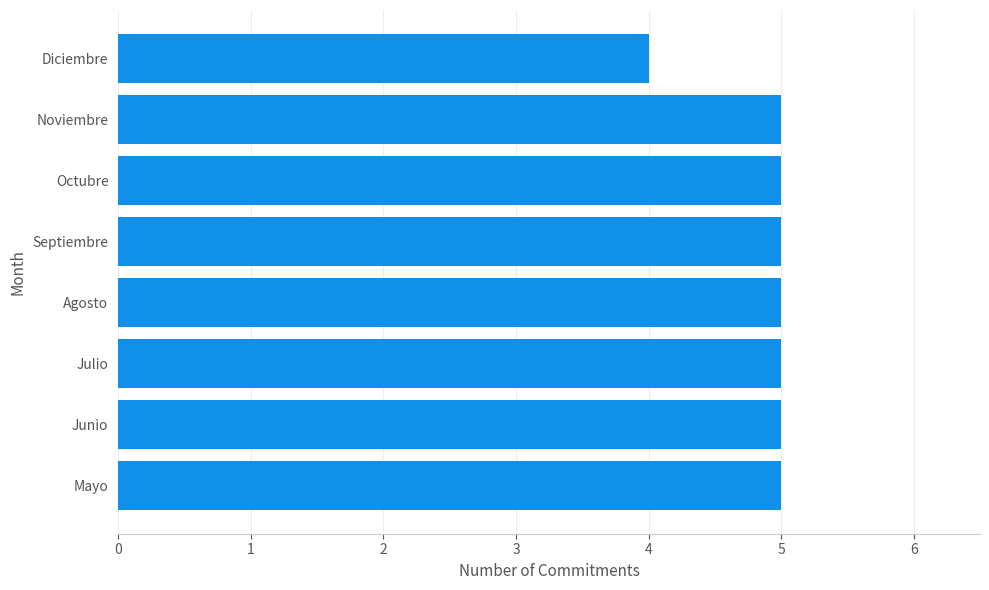

Which has a higher value, Noviembre or Diciembre?

Noviembre